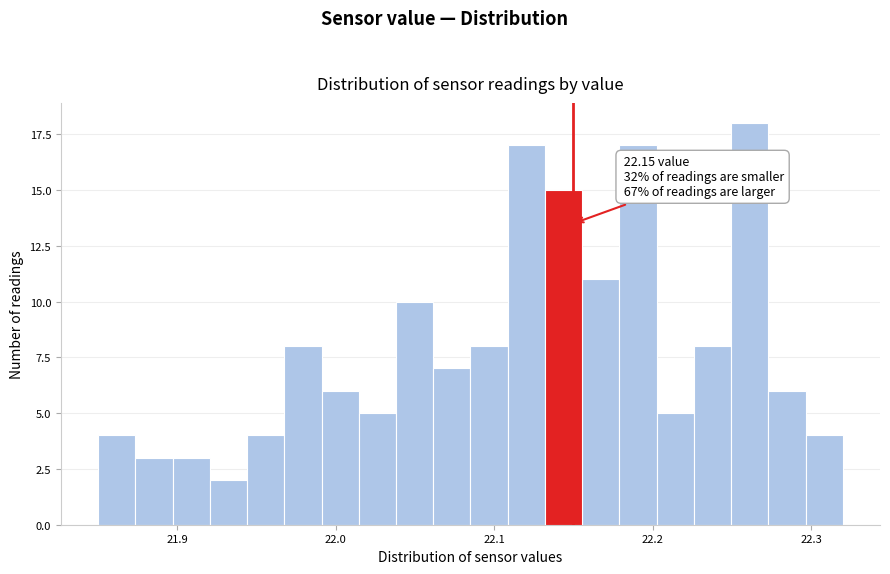

Read against the x-axis, roughly where is the centre of the tallest bar?

22.26